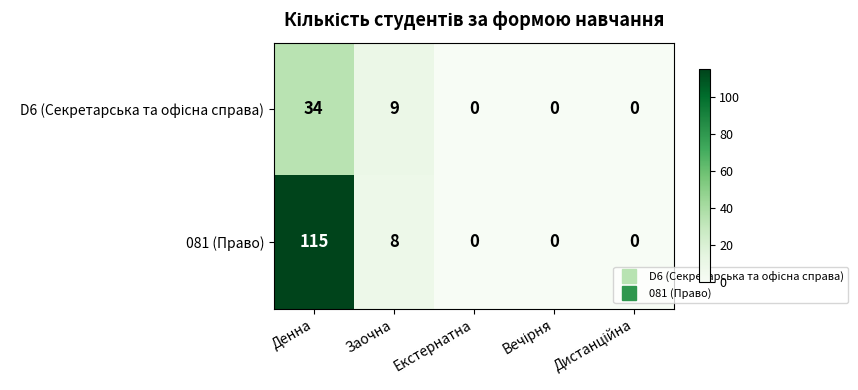

At which category is the sum across all series the highest?

Денна